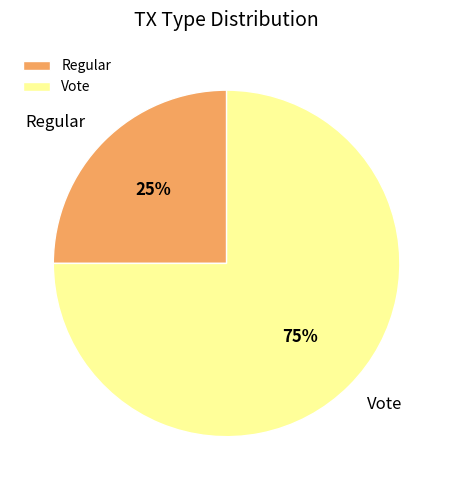

Between Vote and Regular, which is larger?

Vote